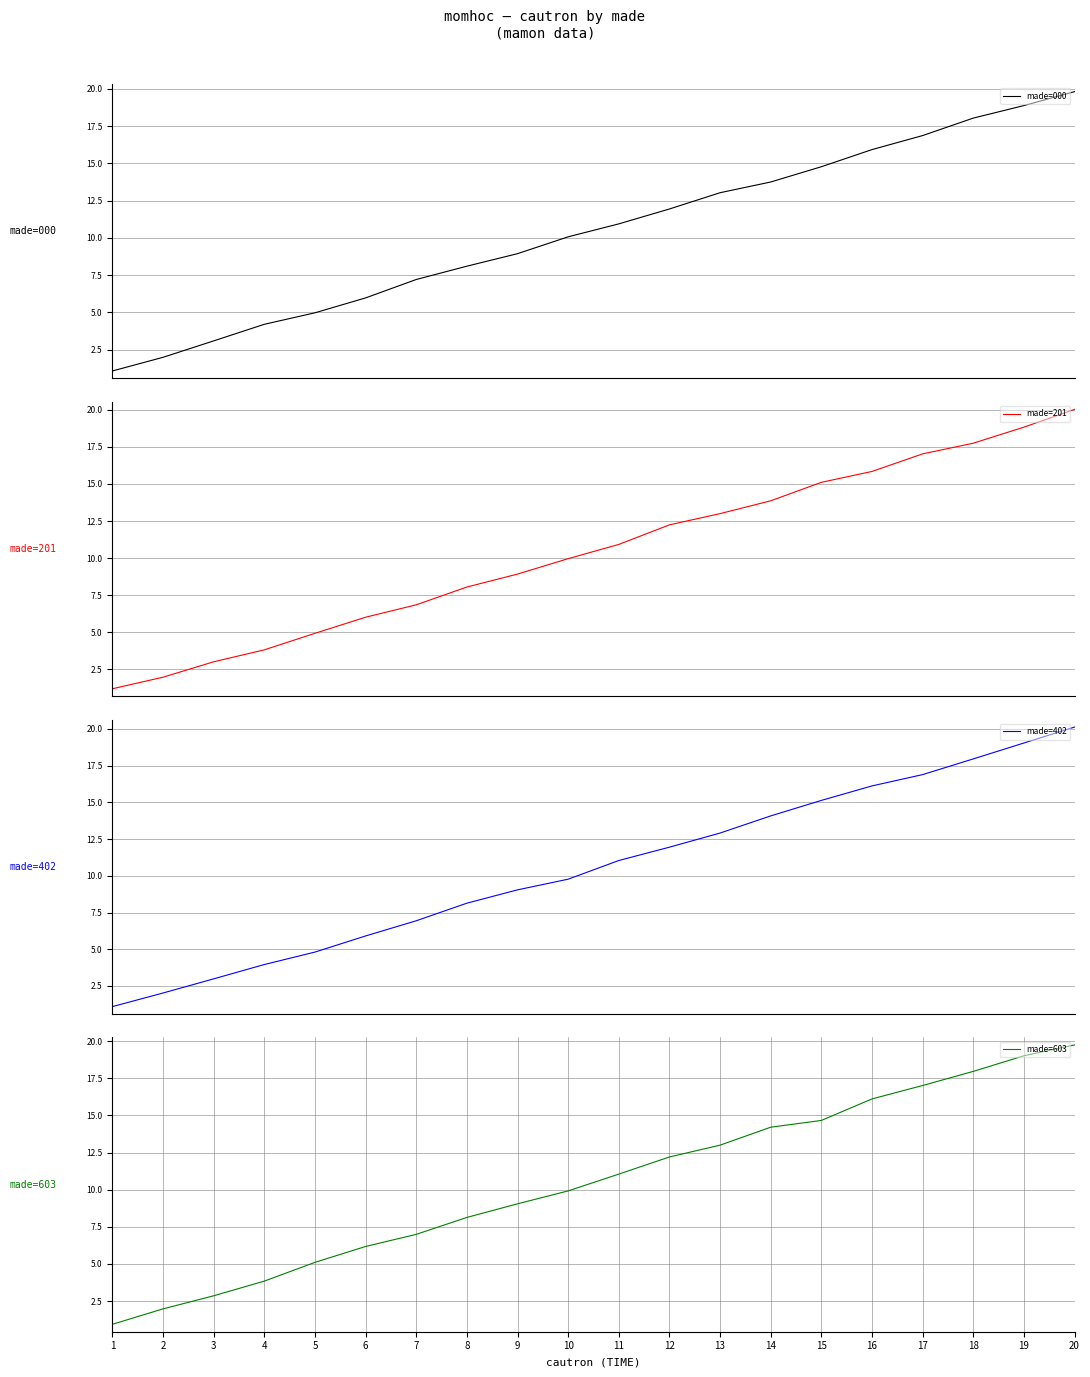

True or false: made=603 has a value of 7.0 at 7.

True